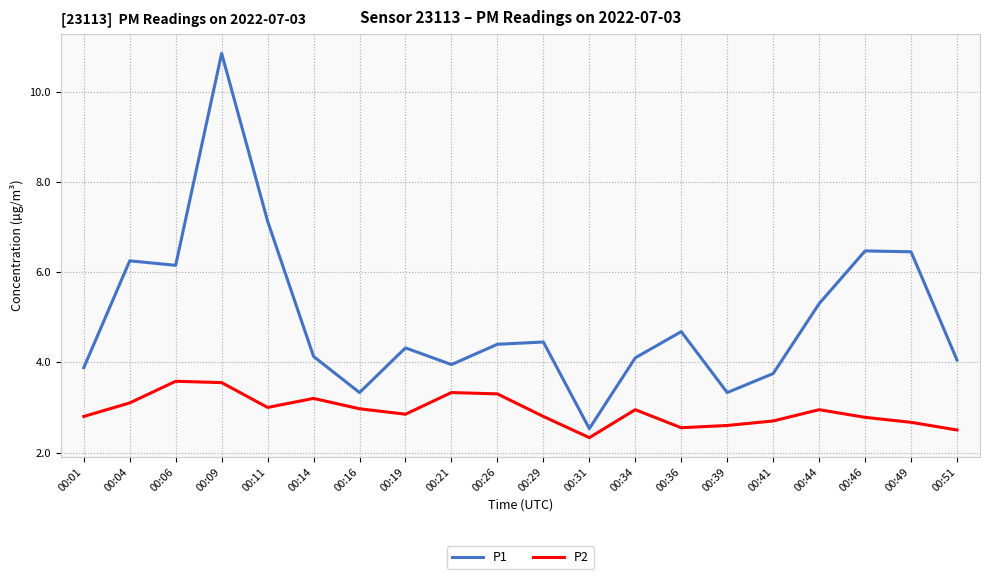

List the series in order of their overall mean, highest first.

P1, P2